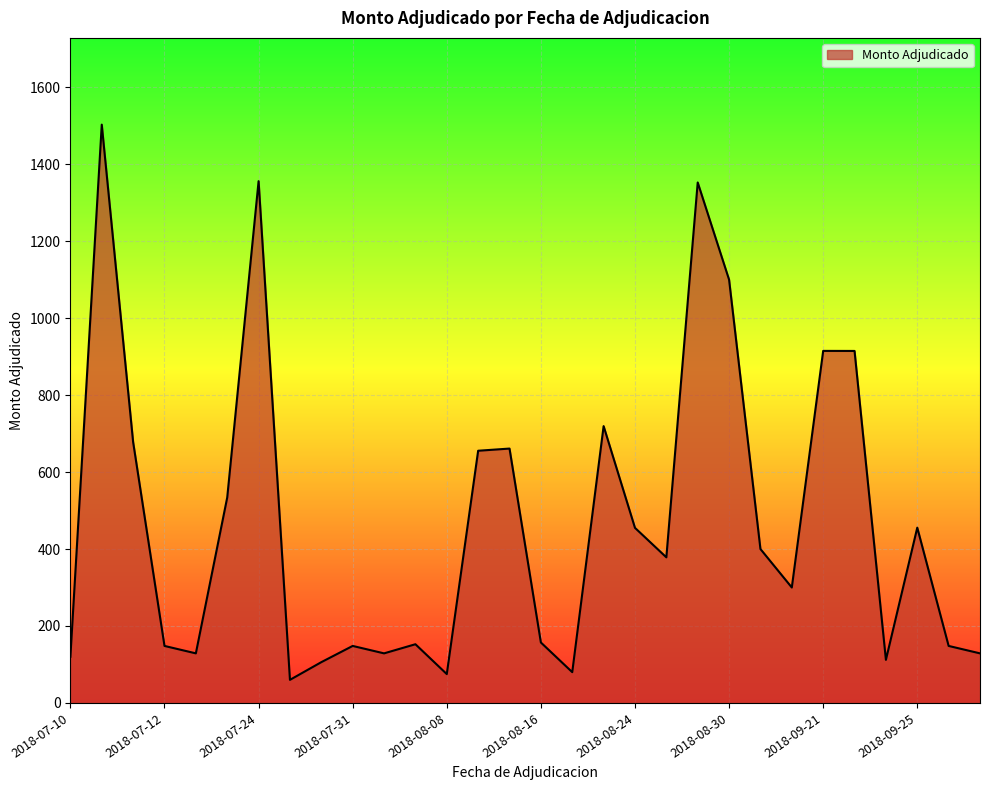

How many values exceed 378?

15